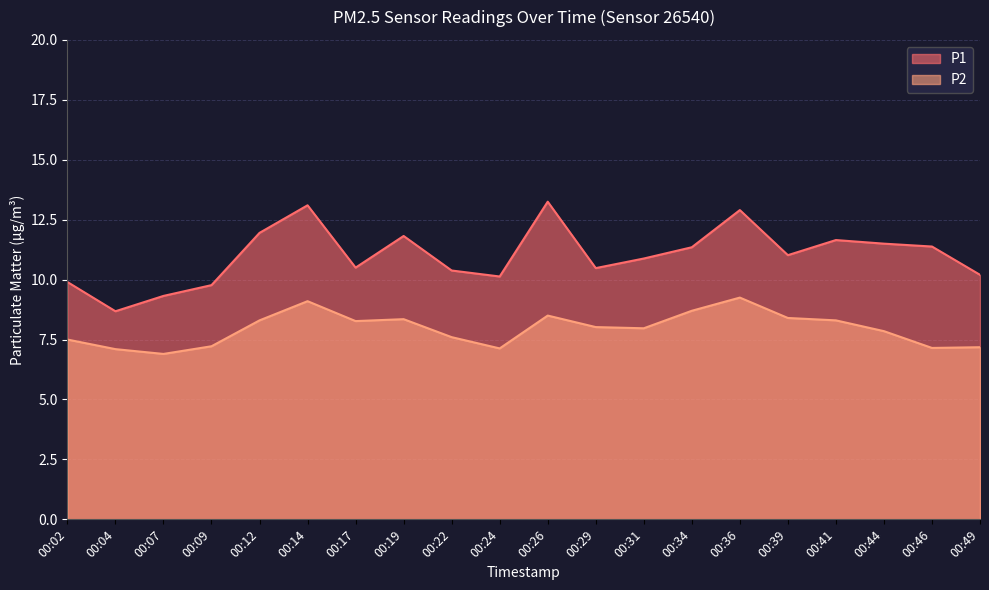

True or false: P2 and P1 cross at least once.

False